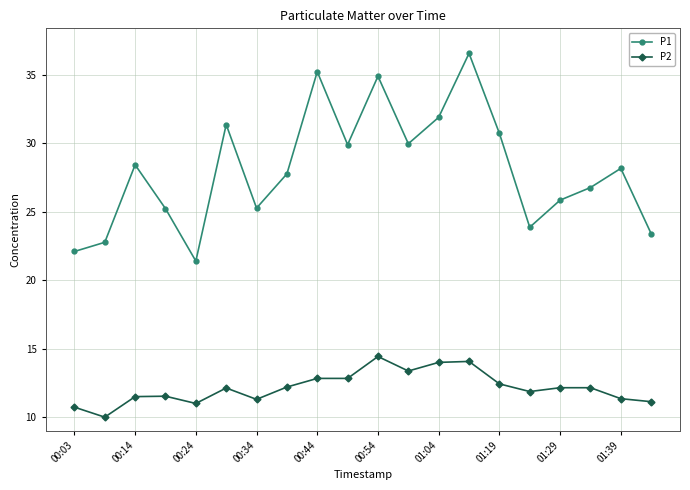

Which series has the largest range (max minus min)?

P1